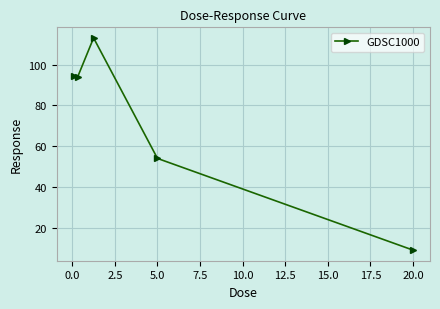

What is the maximum value shown in the chart?

113.1